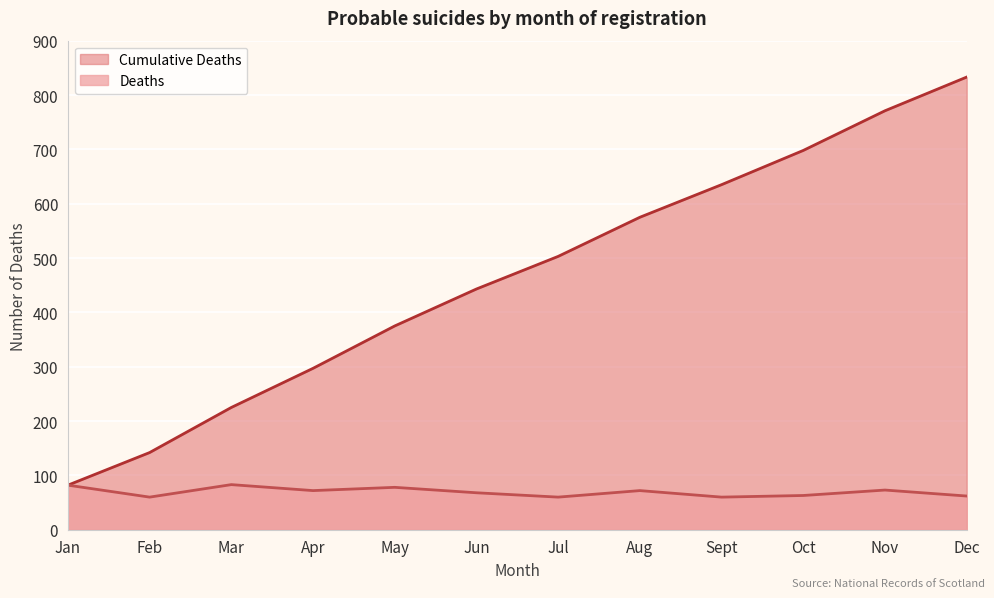

Reading right to left, extract all data points from this chart.

Deaths: 62	73	63	60	72	60	68	78	72	83	60	82
Cumulative Deaths: 833	771	698	635	575	503	443	375	297	225	142	82